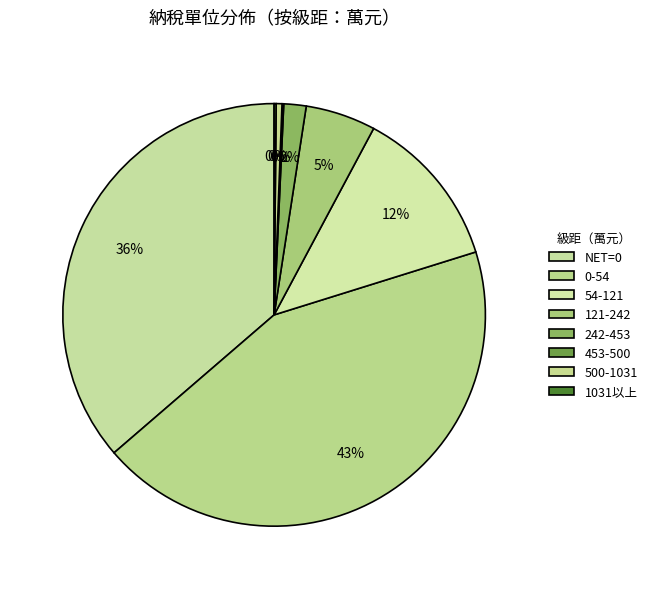

Which slice is the smallest?

453-500